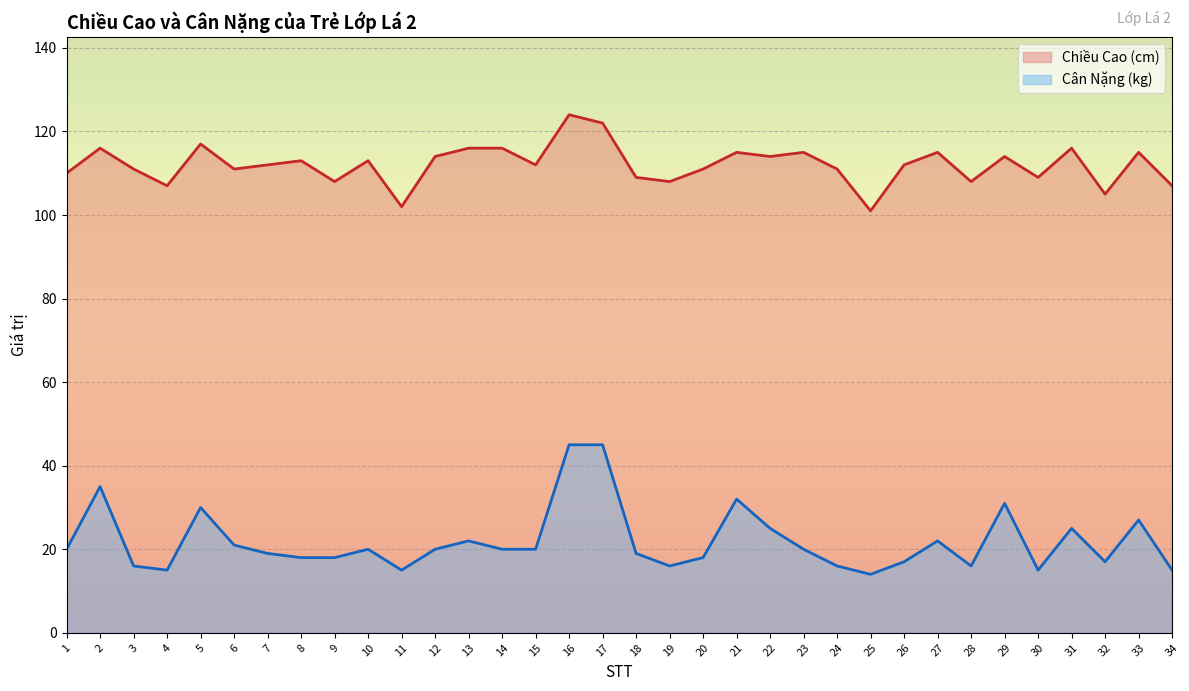

Is it true that Chiều Cao (cm) equals 115 at 27?

True